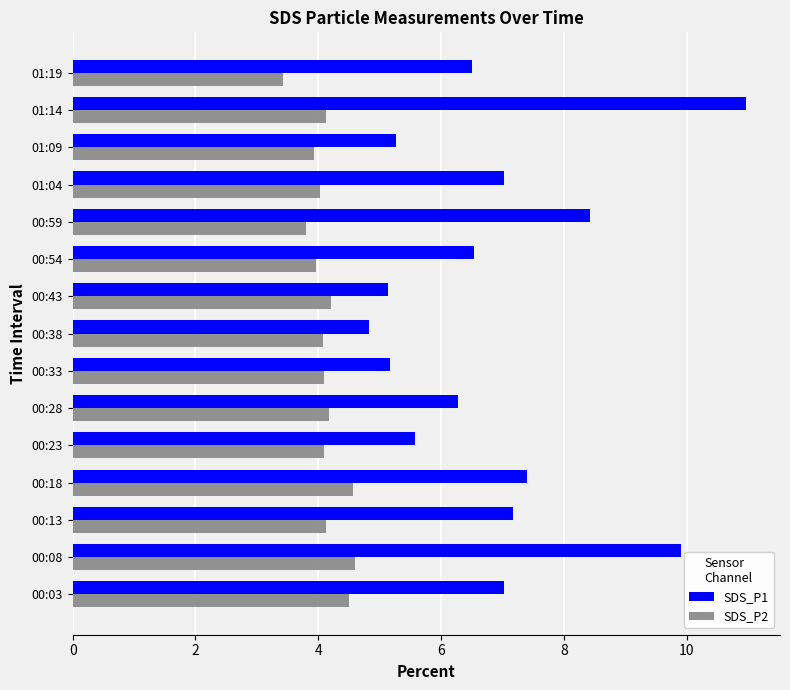

What is the difference between the second highest and second lowest values in the SDS_P1 series?

4.8